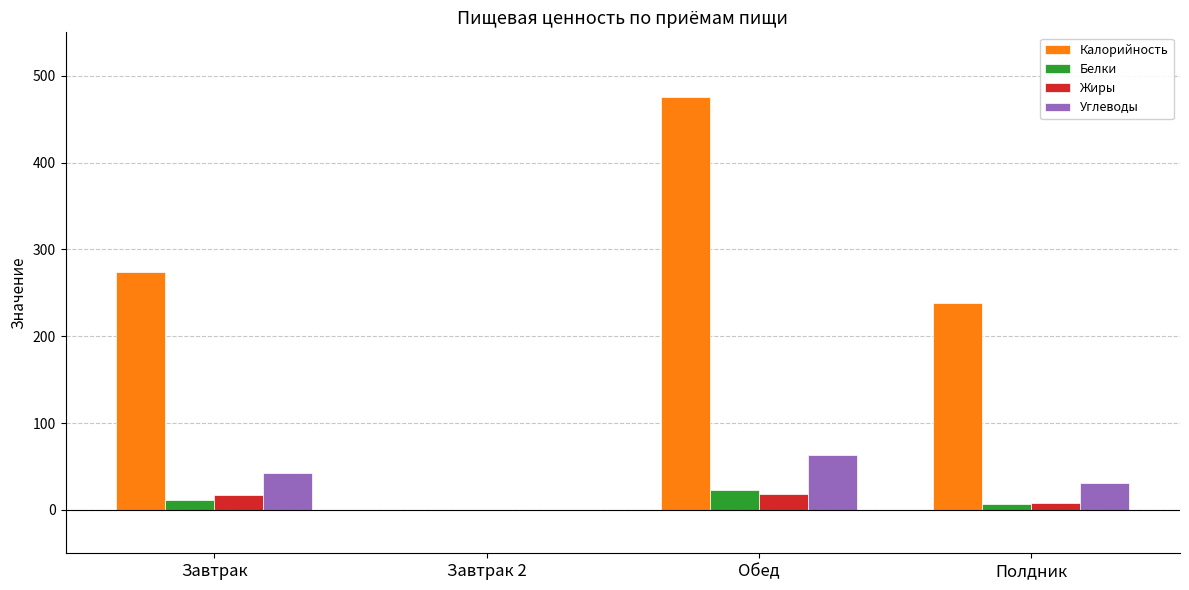

True or false: Калорийность has a value of 253.6 at Обед.

False